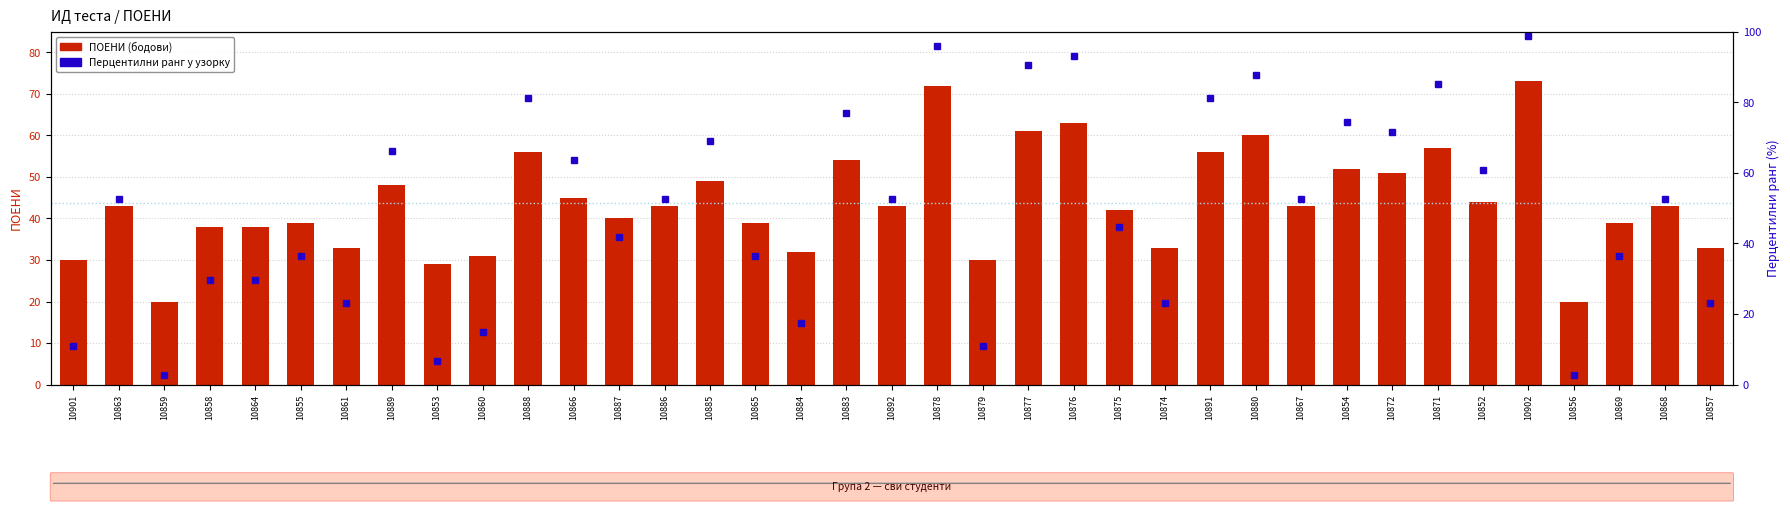

At how many categories does at least one series exceed 21?

35